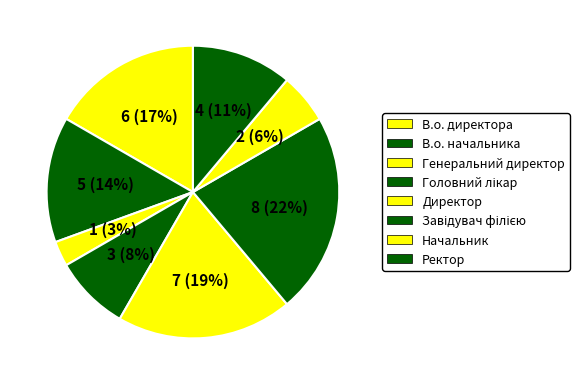

How many slices are in this pie chart?

8